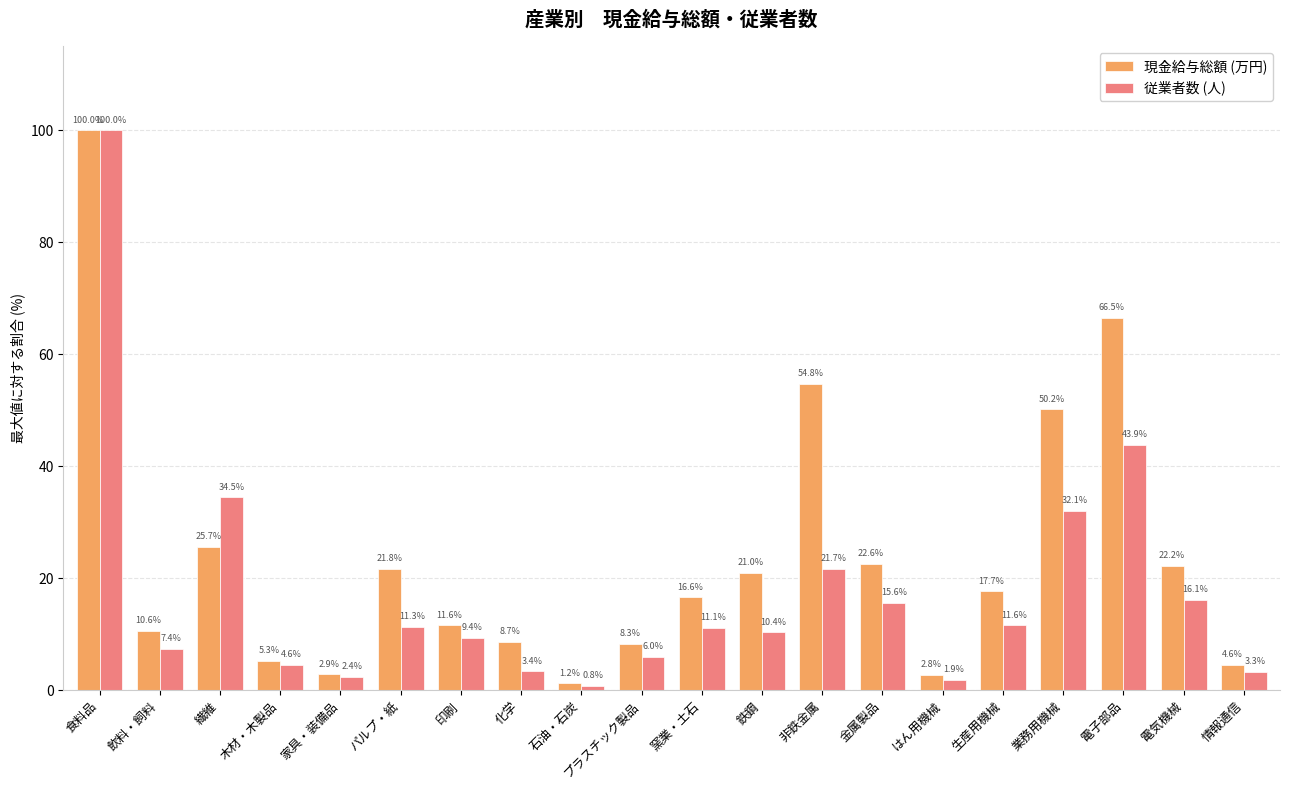

At which category does the chart reach its minimum across all series?

石油・石炭